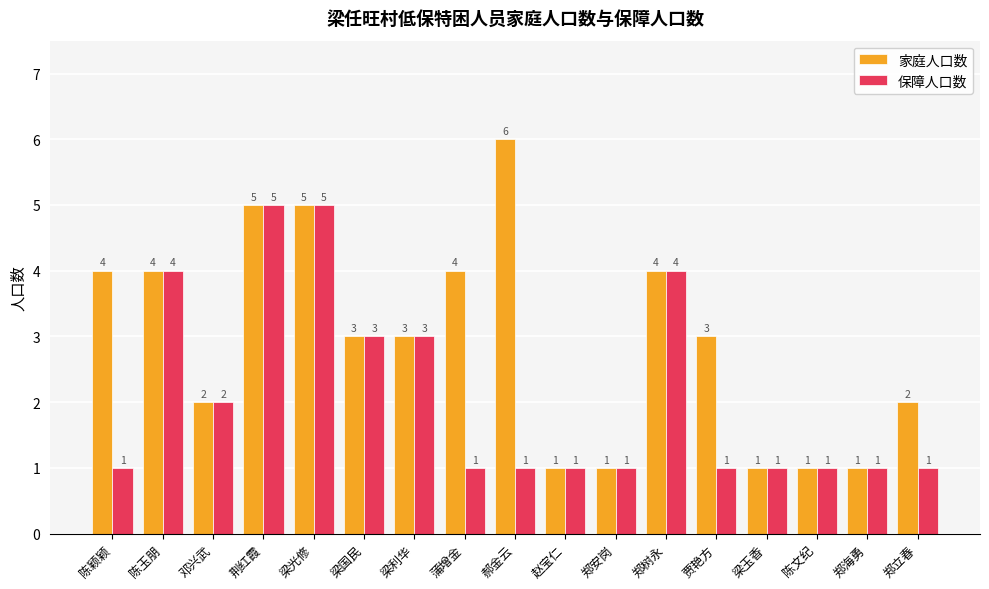

Count the 保障人口数 values in the range 1 to 3.

13